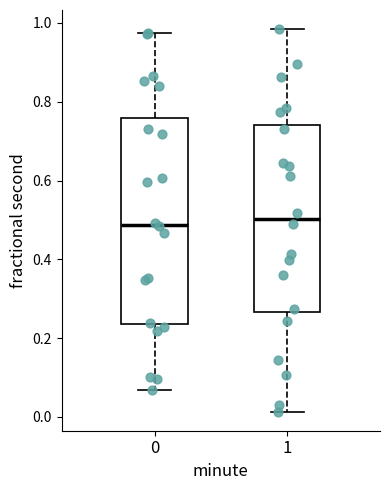

Reading left to right, read every box against the y-axis: the position of its median line, the range the box covers, and the ends of its whiskers. The values are not printed on the chart, so give them approximately, as read against the axis.

0: median 0.48, box 0.24 to 0.76, whiskers 0.06 to 0.98
1: median 0.50, box 0.26 to 0.74, whiskers 0.02 to 0.98